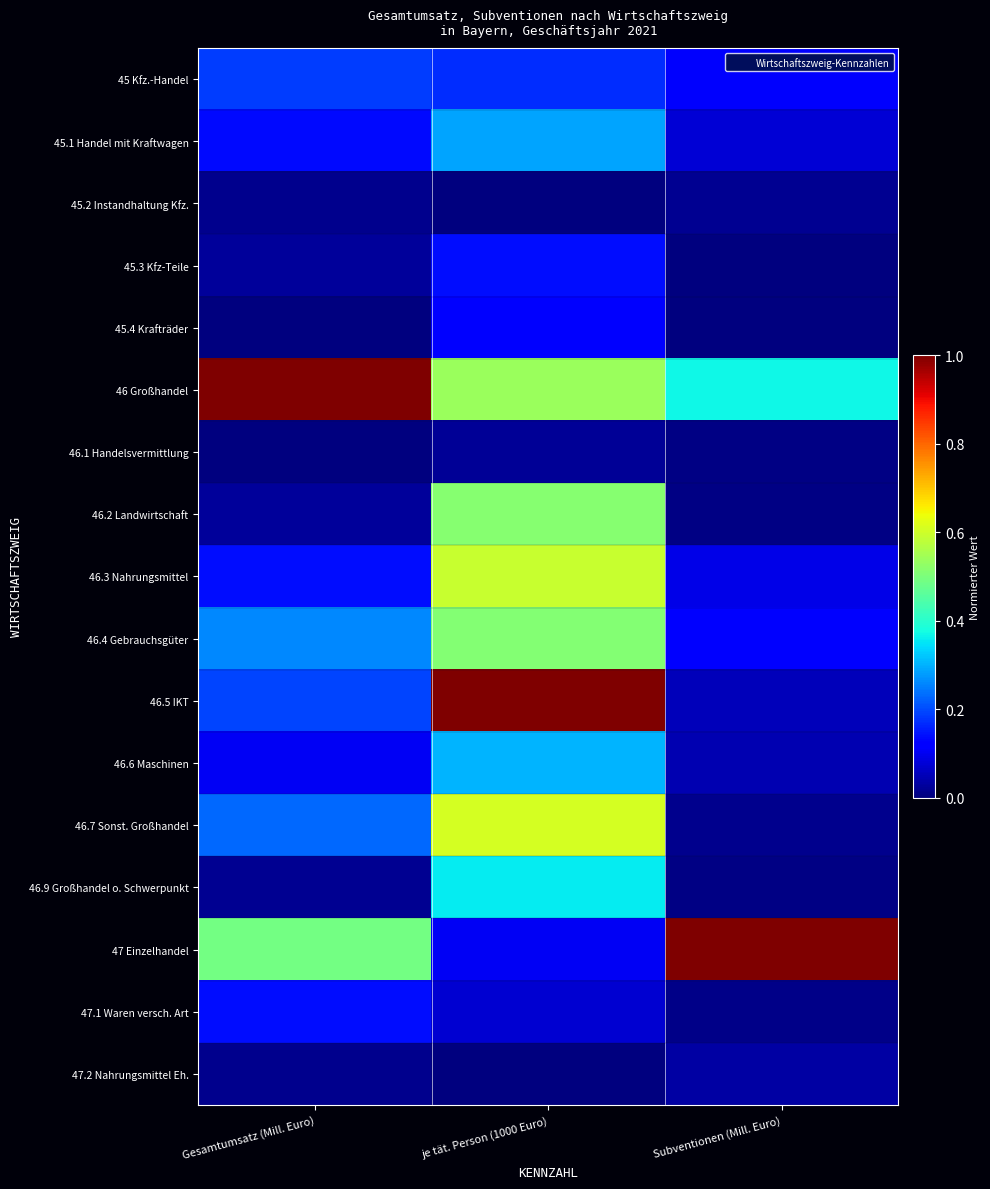

How many distinct data groups are displayed?

17